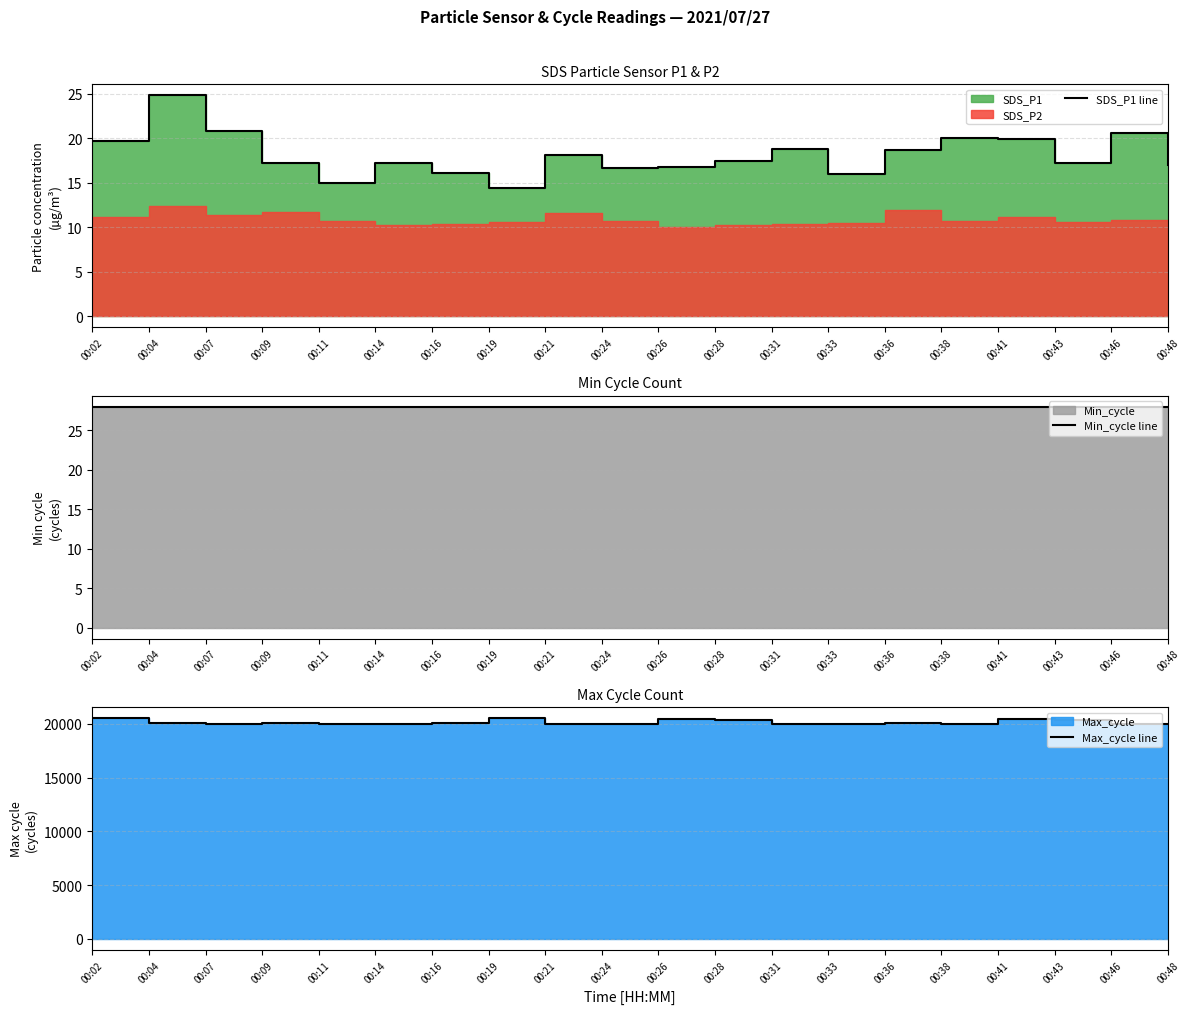

True or false: Max_cycle line has more than 1 interior local peaks.

True